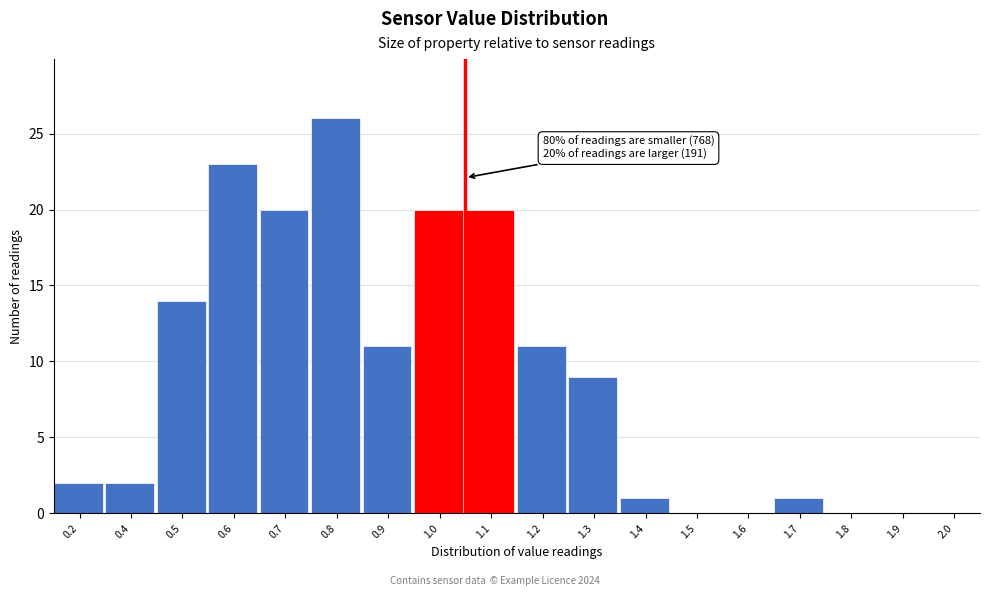

Reading left to right, list all the values displayed in this chart.

0.2=2	0.4=2	0.5=14	0.6=23	0.7=20	0.8=26	0.9=11	1.0=20	1.1=20	1.2=11	1.3=9	1.4=1	1.5=0	1.6=0	1.7=1	1.8=0	1.9=0	2.0=0